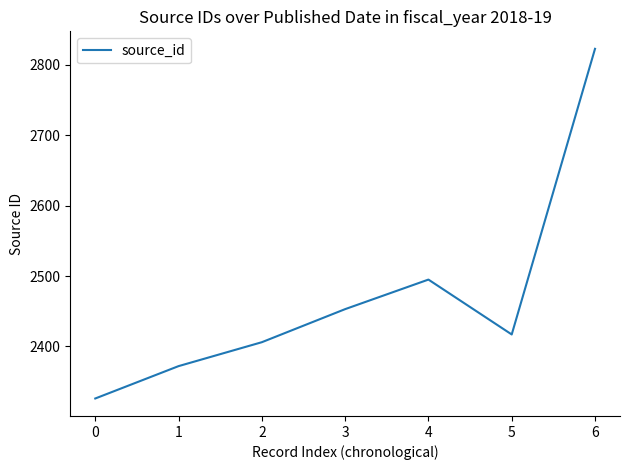

Which has a higher value, 1 or 3?

3